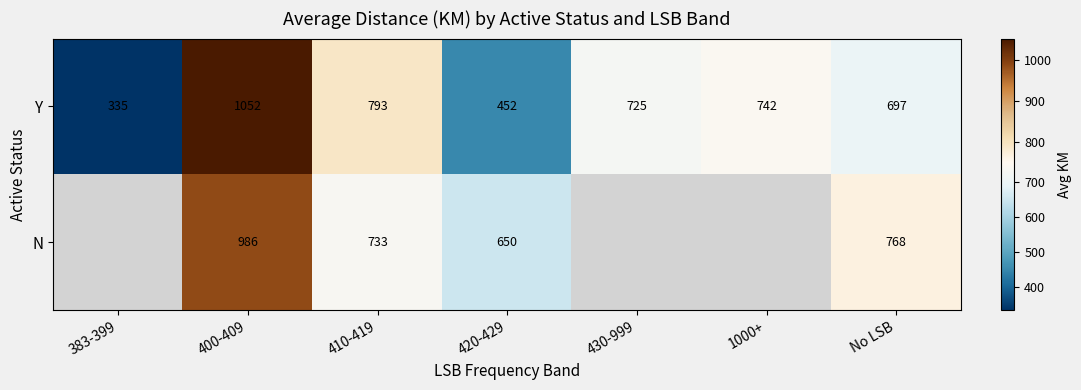

Which label corresponds to the smallest value in the chart?

383-399